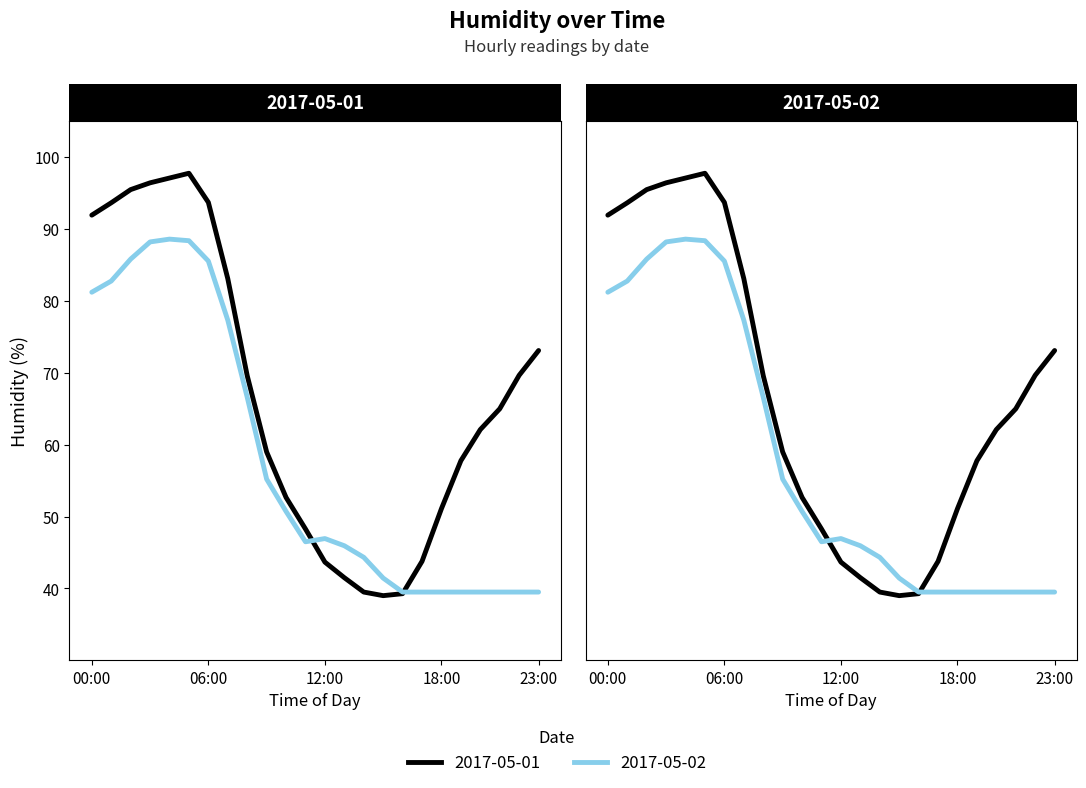

What is the highest value of the 2017-05-01 series?

97.8